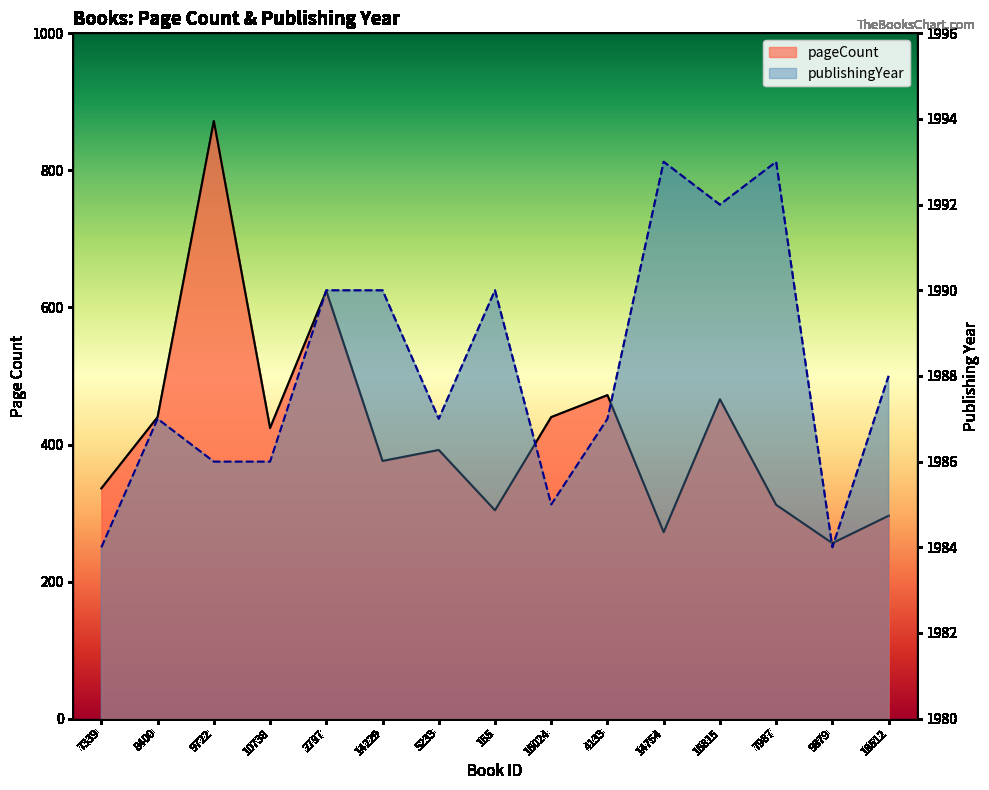

What is the sum of all pageCount values?

6282